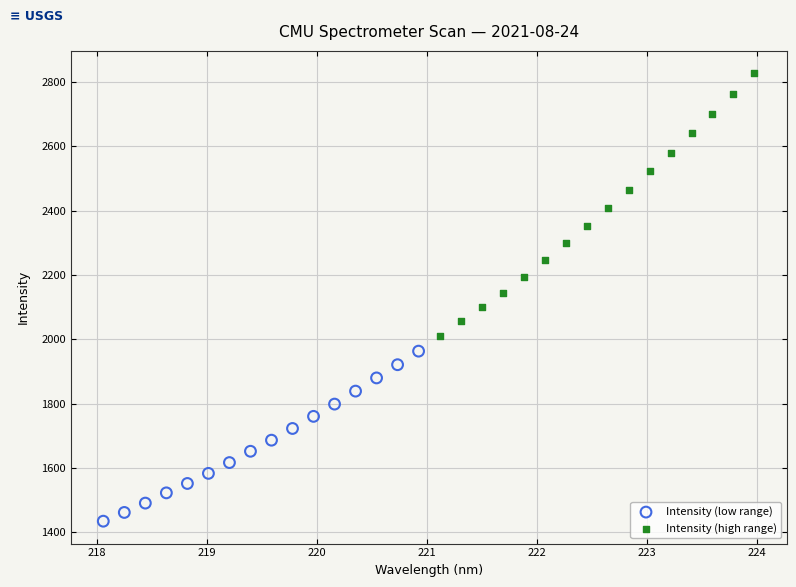

Which series reaches the maximum Y coordinate?

Intensity (high range)